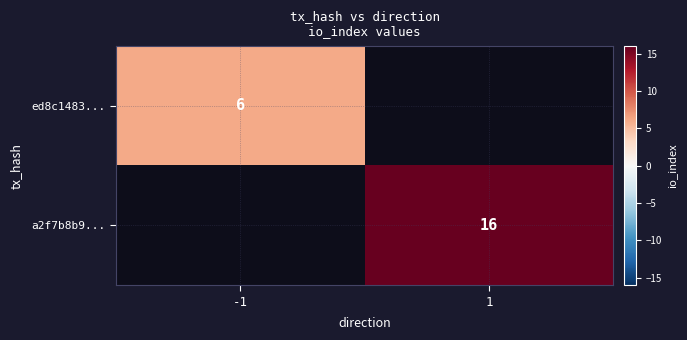

What is the smallest value displayed?

6.0